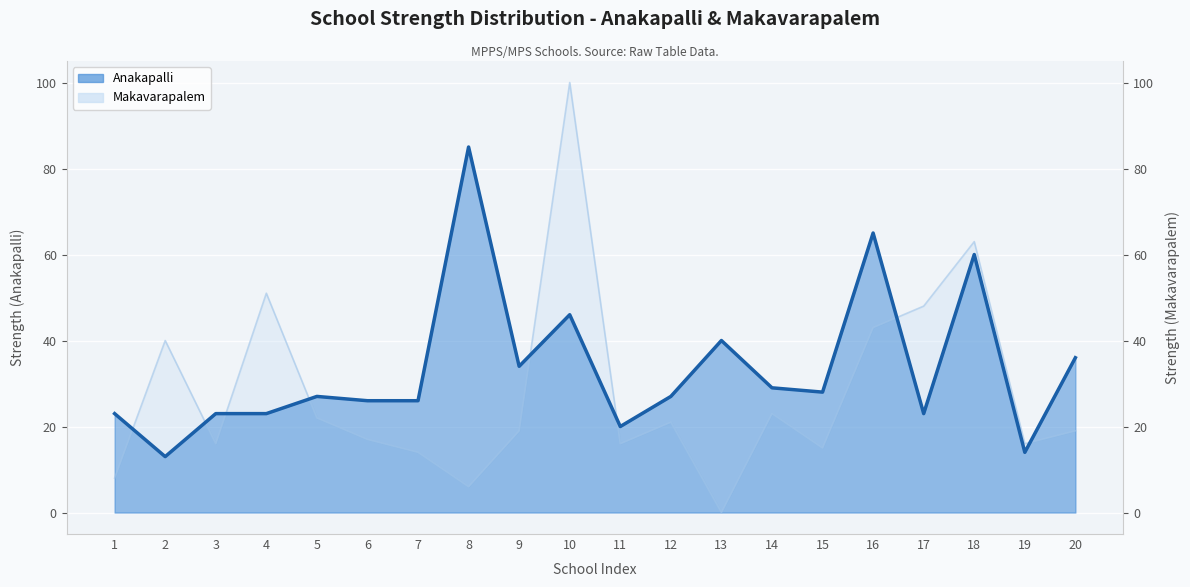

In Strength, how many points are lower than both neighbors (excluding endpoints)?

6